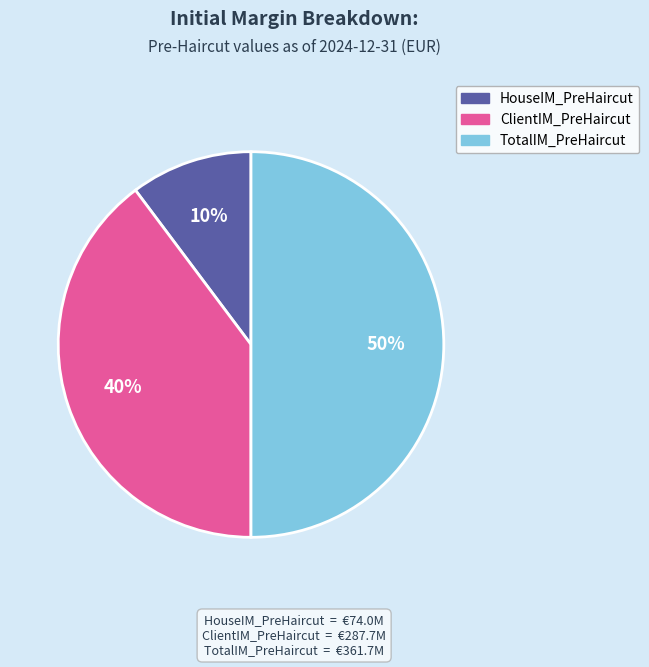

Do HouseIM_PreHaircut and TotalIM_PreHaircut together represent more than half of the pie?

Yes